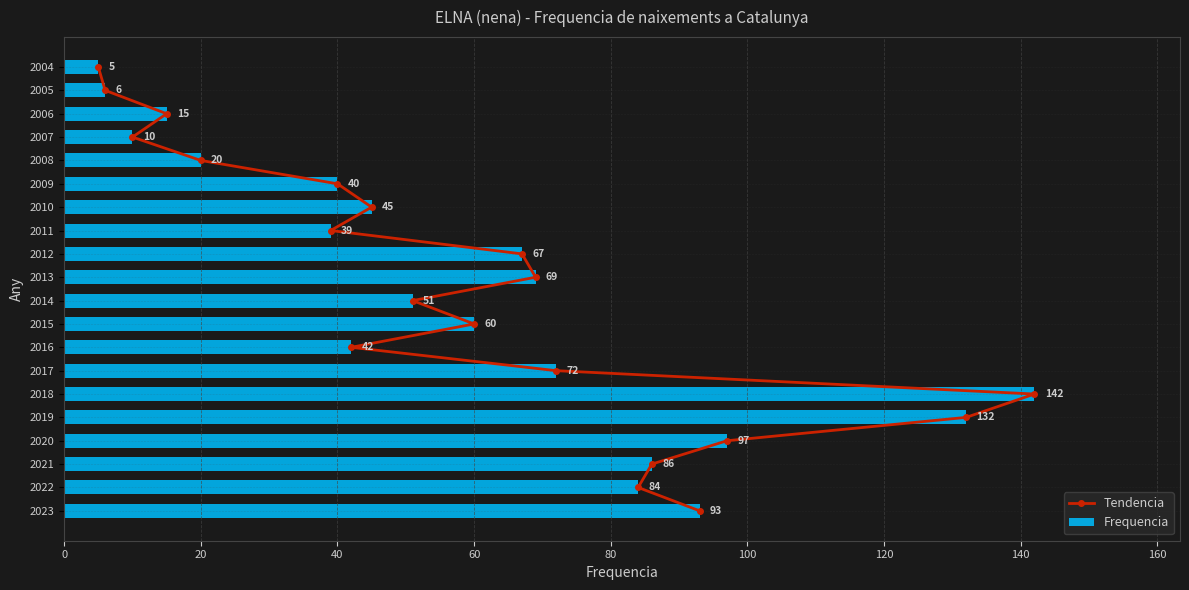

List the labels in order of Frequencia value, largest first.

2018, 2019, 2020, 2023, 2021, 2022, 2017, 2013, 2012, 2015, 2014, 2010, 2016, 2009, 2011, 2008, 2006, 2007, 2005, 2004